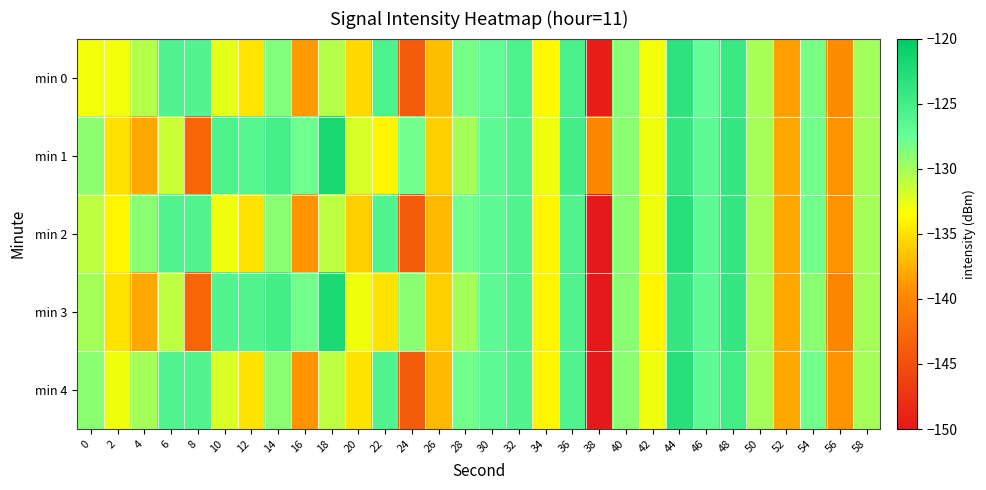

Reading left to right, extract all data points from this chart.

min 0: 0=-133.1	2=-133.1	4=-130.6	6=-125.8	8=-126.0	10=-132.5	12=-134.8	14=-128.7	16=-138.7	18=-130.6	20=-135.6	22=-125.7	24=-144.0	26=-136.9	28=-128.1	30=-127.2	32=-125.7	34=-133.8	36=-125.5	38=-149.6	40=-128.9	42=-133.1	44=-123.5	46=-127.3	48=-124.4	50=-130.1	52=-138.5	54=-128.3	56=-139.5	58=-130.0
min 1: 0=-129.1	2=-135.1	4=-137.9	6=-131.4	8=-142.9	10=-125.7	12=-126.4	14=-125.1	16=-127.9	18=-122.0	20=-132.0	22=-134.0	24=-128.0	26=-136.0	28=-130.0	30=-127.0	32=-126.0	34=-133.0	36=-125.0	38=-140.0	40=-129.0	42=-133.0	44=-124.0	46=-127.0	48=-124.0	50=-130.0	52=-138.0	54=-128.0	56=-139.0	58=-130.0
min 2: 0=-131.0	2=-134.0	4=-129.0	6=-126.0	8=-126.0	10=-133.0	12=-135.0	14=-129.0	16=-139.0	18=-131.0	20=-136.0	22=-126.0	24=-144.0	26=-137.0	28=-128.0	30=-127.0	32=-126.0	34=-134.0	36=-126.0	38=-150.0	40=-129.0	42=-133.0	44=-123.0	46=-127.0	48=-124.0	50=-130.0	52=-138.0	54=-128.0	56=-139.0	58=-130.0
min 3: 0=-130.0	2=-135.0	4=-138.0	6=-131.0	8=-143.0	10=-126.0	12=-126.0	14=-125.0	16=-128.0	18=-122.0	20=-133.0	22=-135.0	24=-129.0	26=-136.0	28=-130.0	30=-127.0	32=-126.0	34=-134.0	36=-126.0	38=-150.0	40=-129.0	42=-134.0	44=-124.0	46=-127.0	48=-124.0	50=-130.0	52=-138.0	54=-129.0	56=-140.0	58=-130.0
min 4: 0=-129.0	2=-133.0	4=-130.0	6=-126.0	8=-126.0	10=-132.0	12=-135.0	14=-129.0	16=-139.0	18=-131.0	20=-135.0	22=-126.0	24=-144.0	26=-137.0	28=-128.0	30=-127.0	32=-126.0	34=-134.0	36=-126.0	38=-150.0	40=-129.0	42=-133.0	44=-123.0	46=-127.0	48=-125.0	50=-130.0	52=-138.0	54=-128.0	56=-139.0	58=-130.0